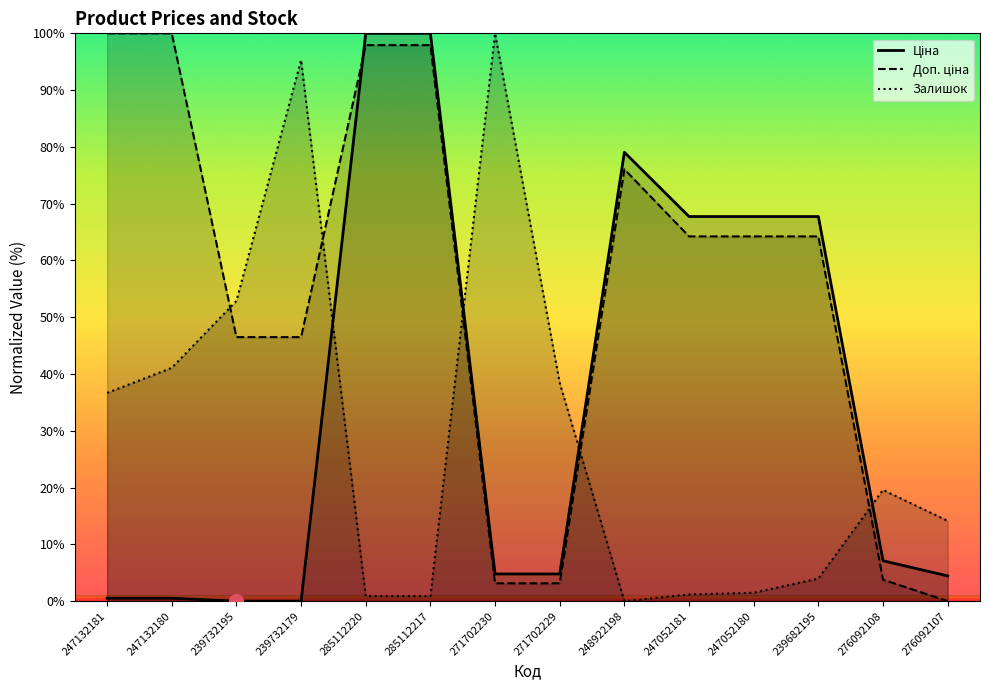

Is the value of Залишок at 276092108 greater than the value of Доп. ціна at 285112220?

No